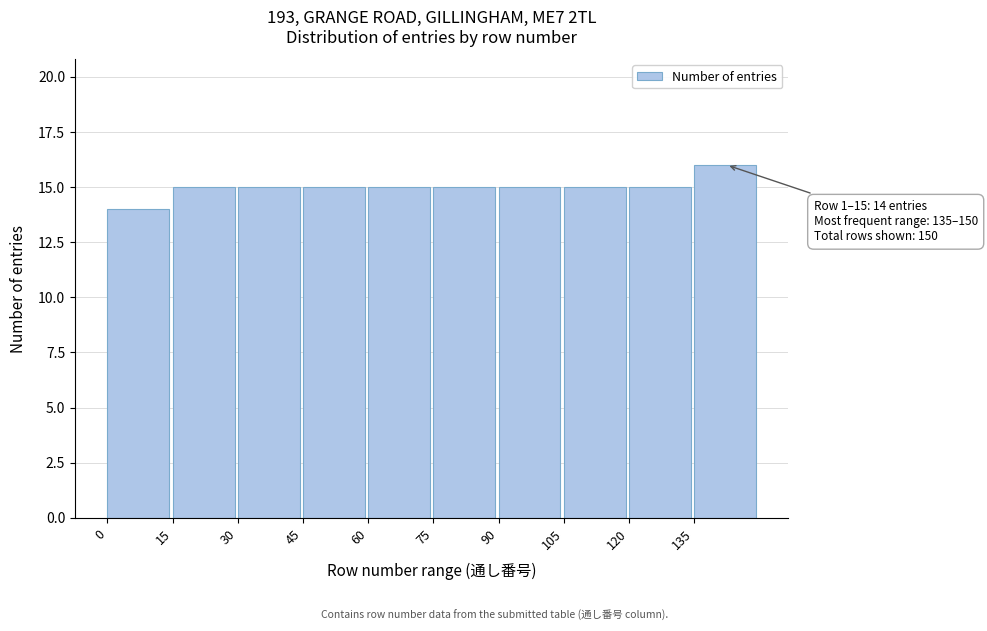

Over which range of the x-axis is the bar tallest?

135 to 150